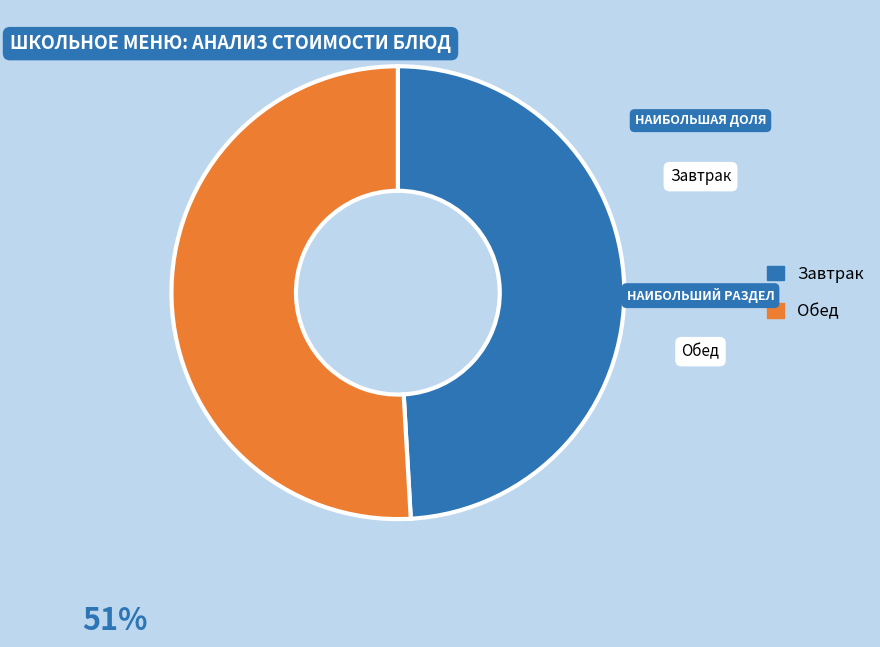

Is there a majority slice in this chart?

Yes